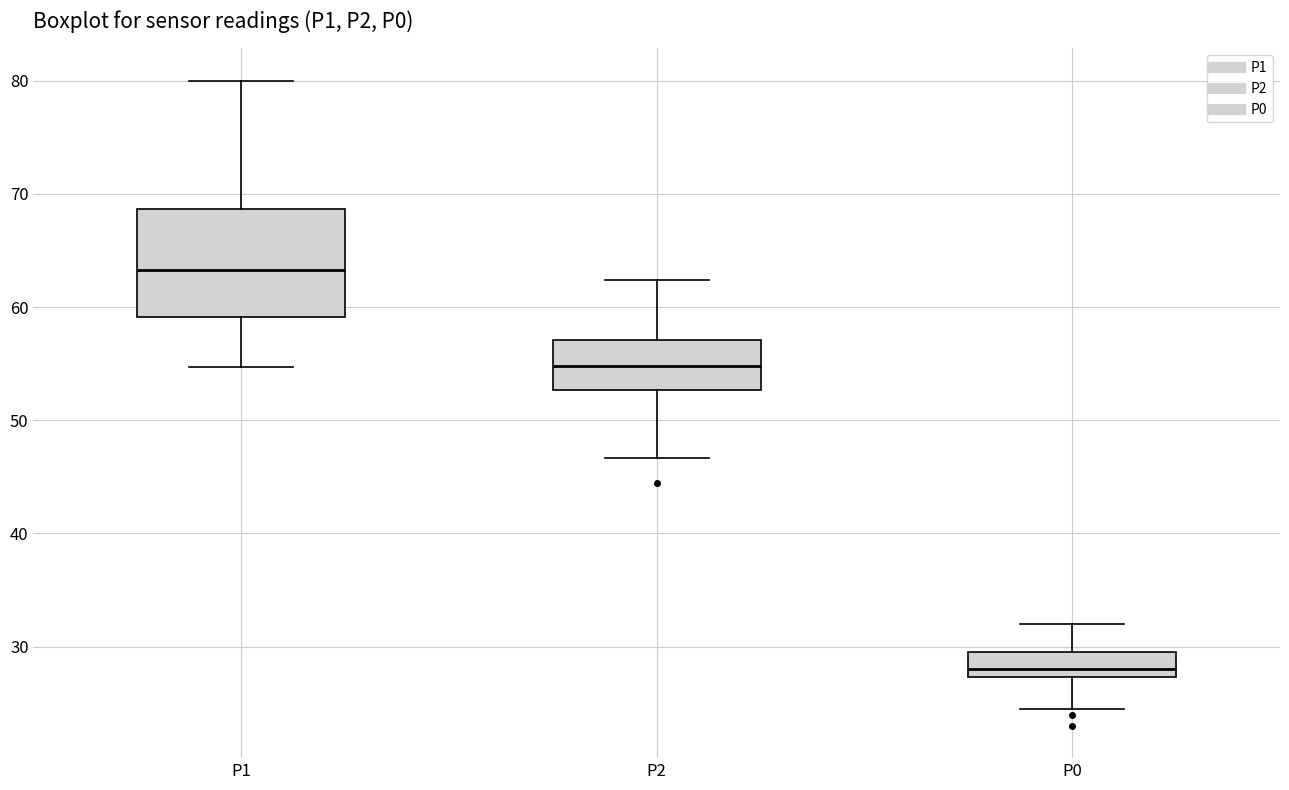

Reading left to right, transcribe this box plot: for each box, give where its median line is, the range the box spans, and where its two whiskers end, as read against the y-axis. The values are not printed on the chart, so give them approximately, as read against the axis.

P1: median 63, box 59 to 69, whiskers 55 to 80
P2: median 55, box 53 to 57, whiskers 47 to 62
P0: median 28, box 27 to 30, whiskers 25 to 32